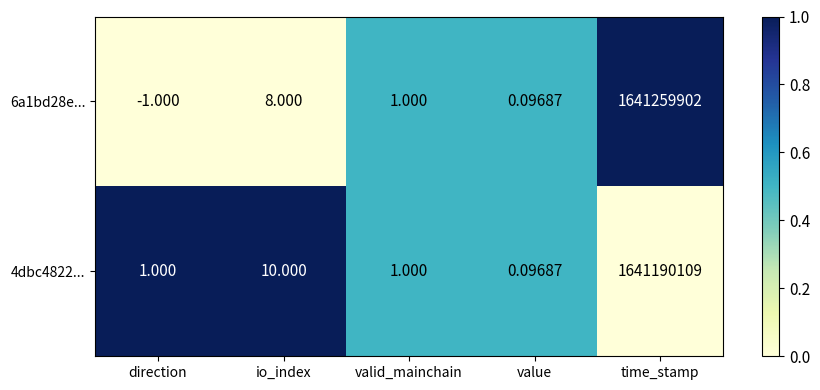

Is the value of 6a1bd28e... at time_stamp greater than the value of 4dbc4822... at io_index?

Yes